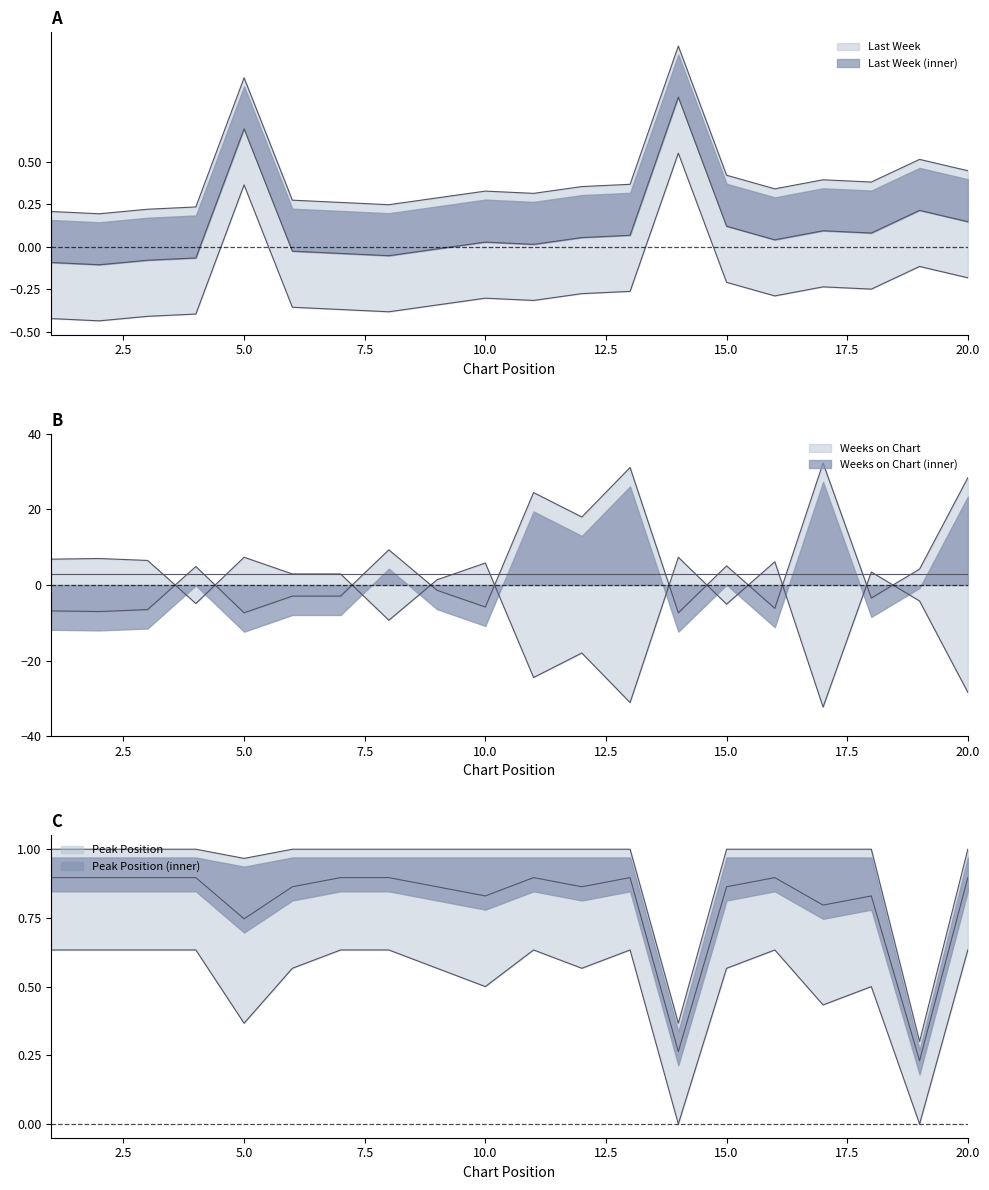

How many data points does each series have?

20